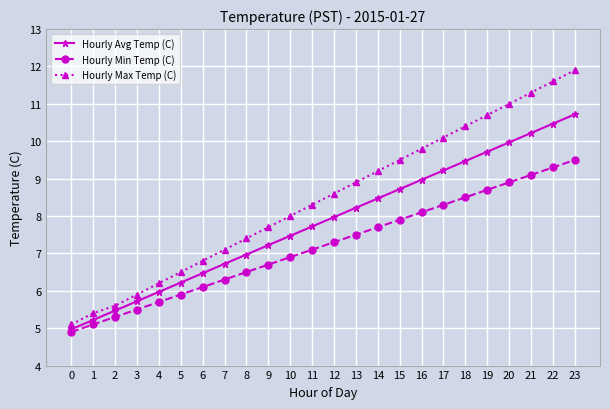

List the series in order of their overall mean, lowest first.

Hourly Min Temp (C), Hourly Avg Temp (C), Hourly Max Temp (C)